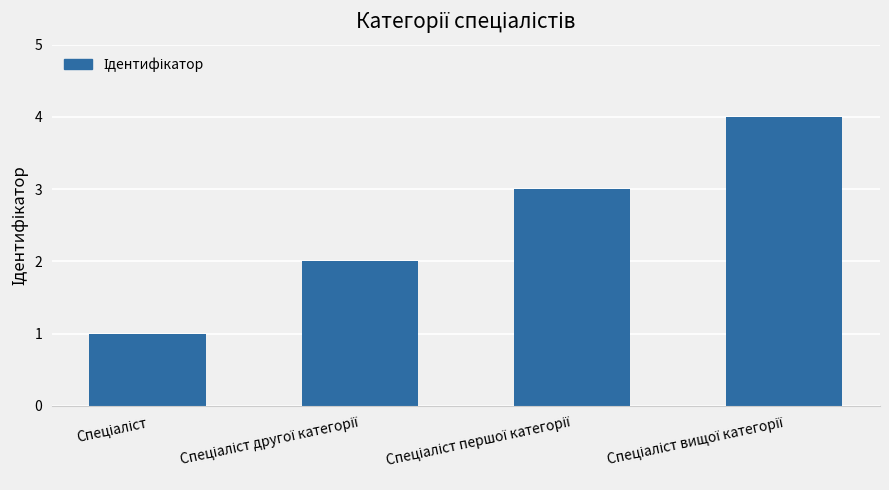

What is the maximum value shown in the chart?

4